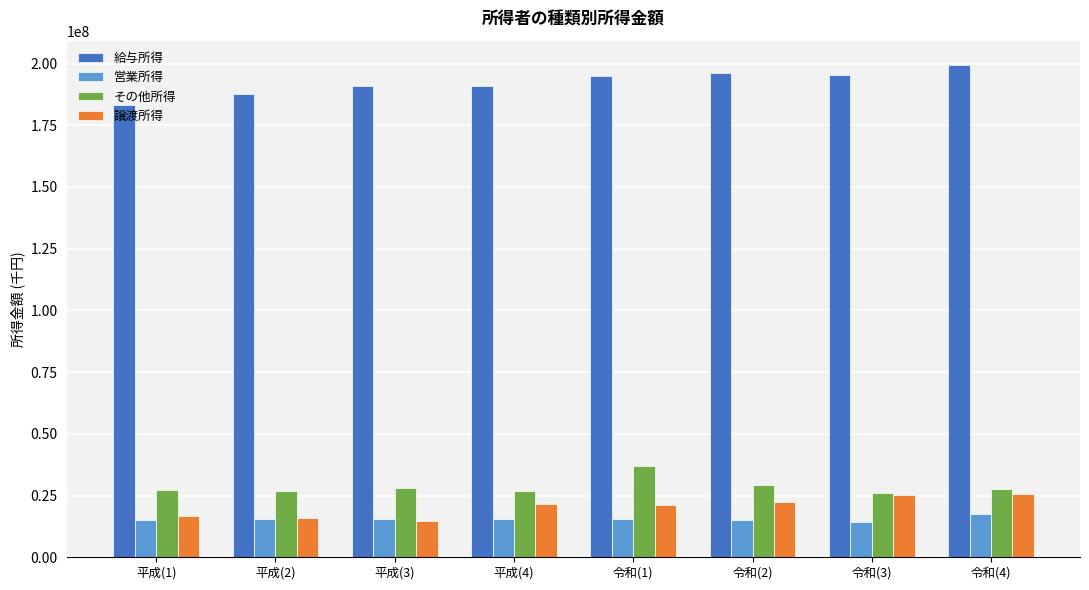

What is the greatest value displayed?

199309410